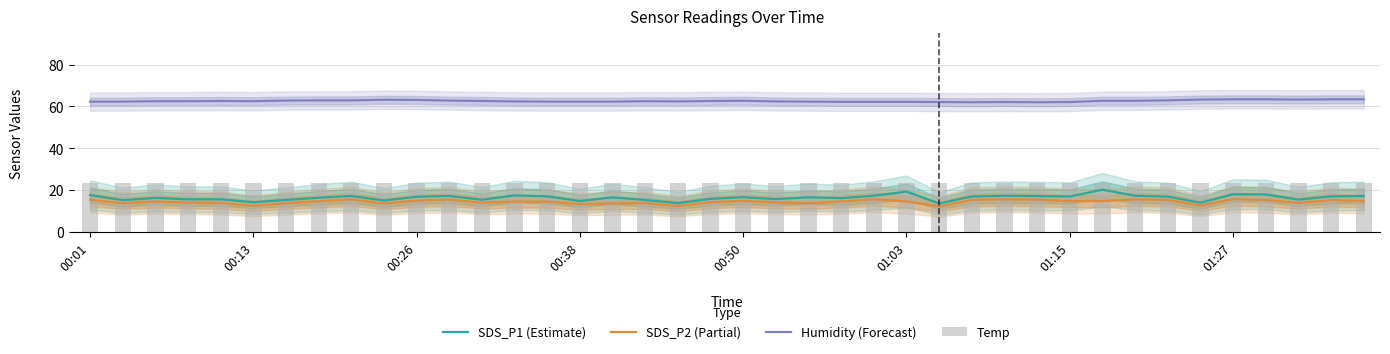

True or false: SDS_P2 (Partial) has a value of 15.5 at 28.

True